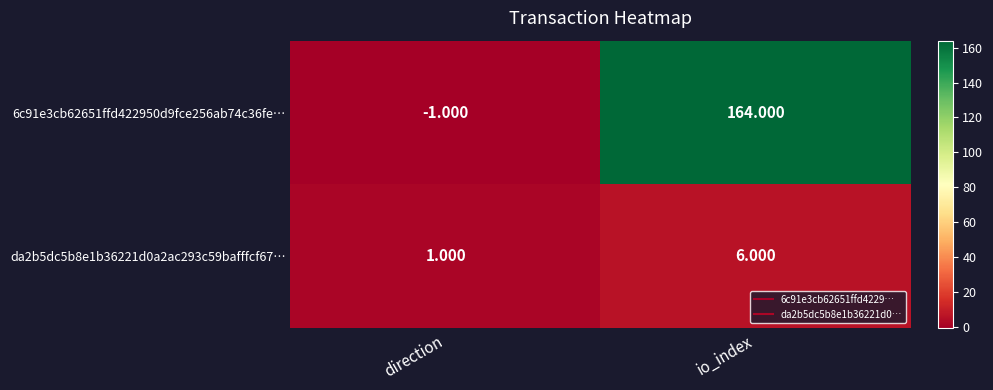

What is the greatest value displayed?

164